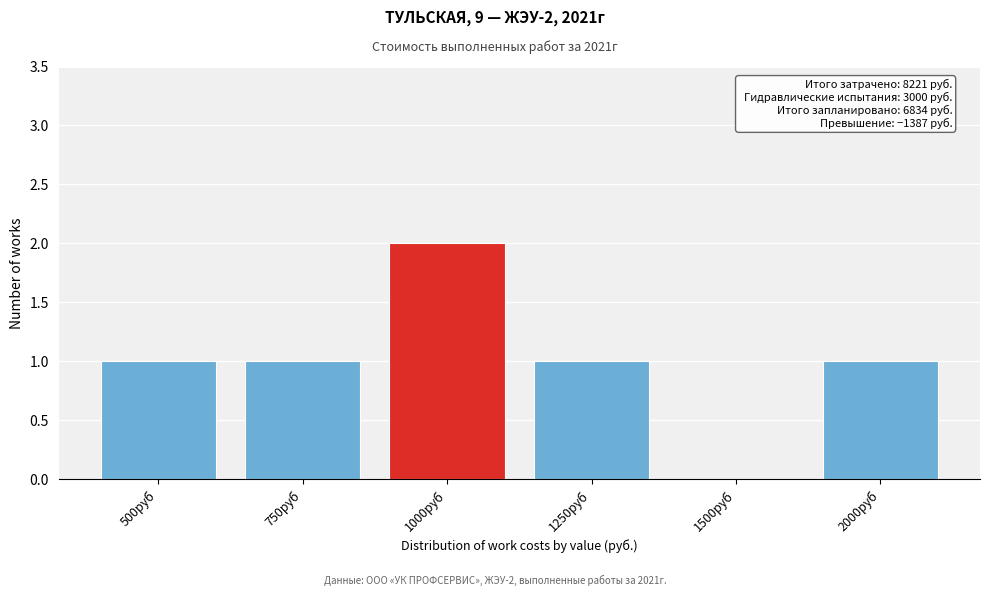

Reading left to right, transcribe all the data shown in this chart.

500руб=1	750руб=1	1000руб=2	1250руб=1	1500руб=0	2000руб=1